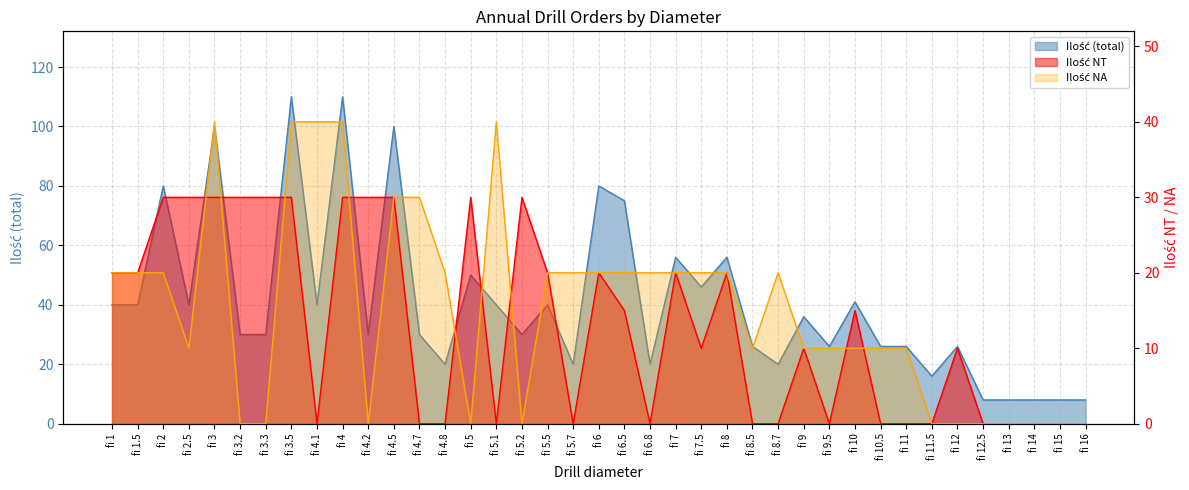

In Ilość NT, how many points are higher than both neighbors (excluding endpoints)?

8